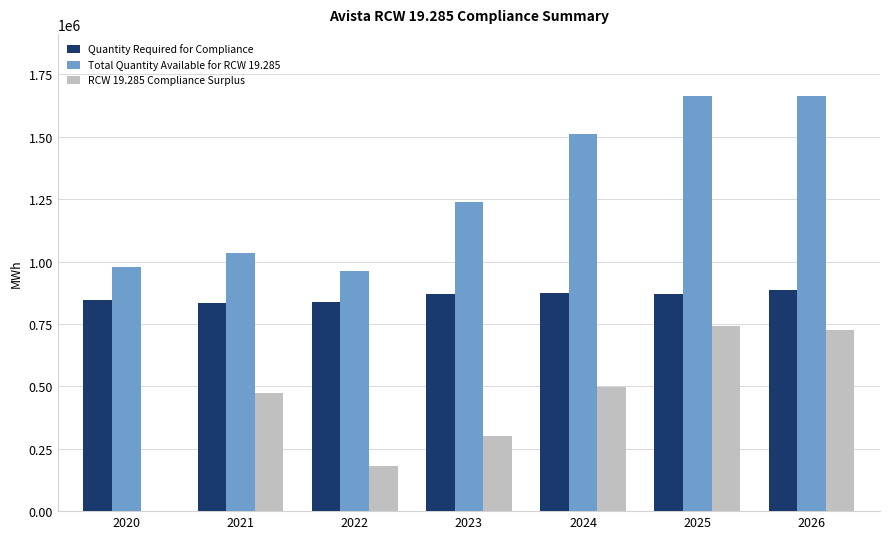

How many groups of bars are there?

7